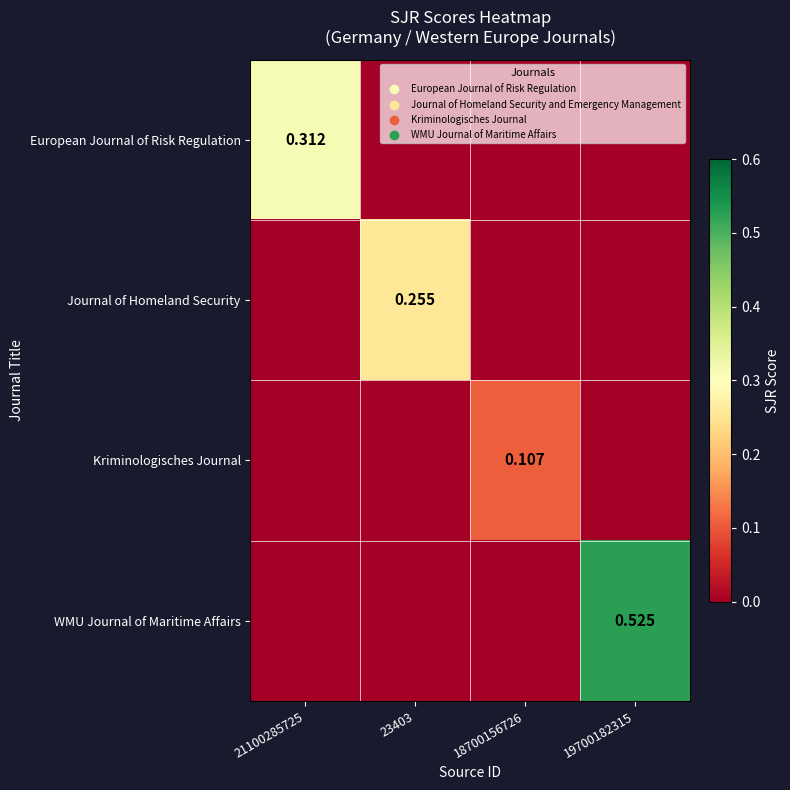

Rank the series by their maximum value, from highest to lowest.

WMU Journal of Maritime Affairs, European Journal of Risk Regulation, Journal of Homeland Security, Kriminologisches Journal